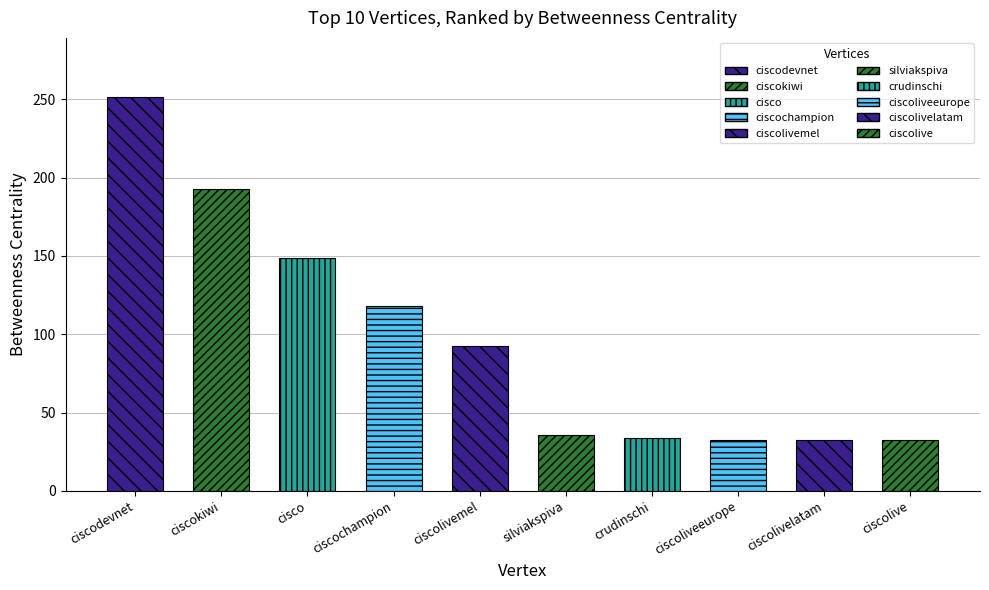

What is the difference between the second highest and second lowest values?

160.4